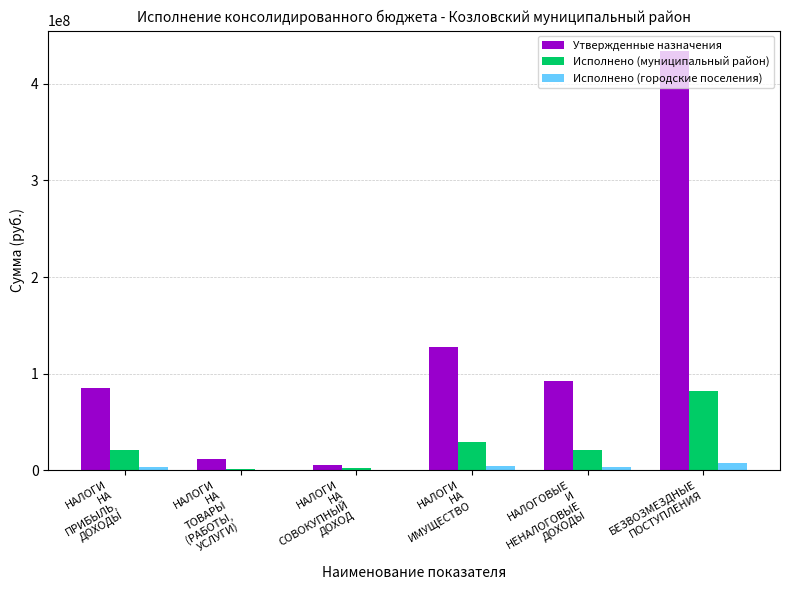

What is the maximum value shown in the chart?

433565742.7